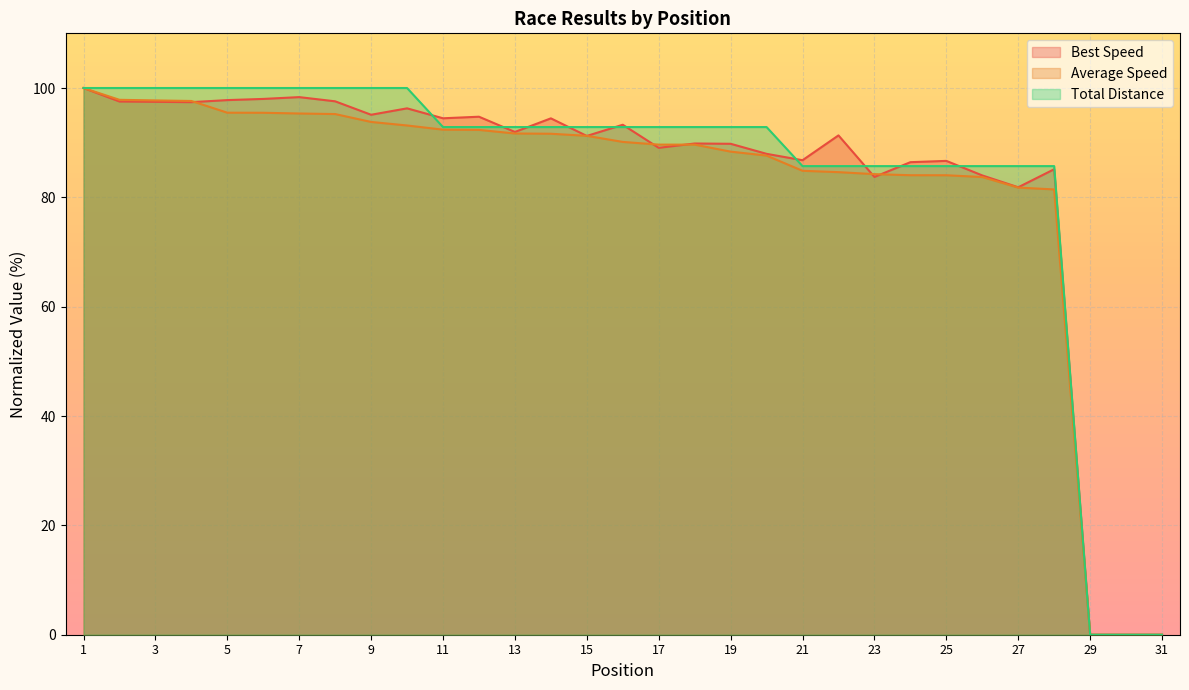

List the labels in order of Average Speed value, largest first.

1, 2, 3, 4, 5, 6, 7, 8, 9, 10, 11, 12, 13, 14, 15, 16, 17, 18, 19, 20, 21, 22, 23, 24, 25, 26, 27, 28, 29, 30, 31